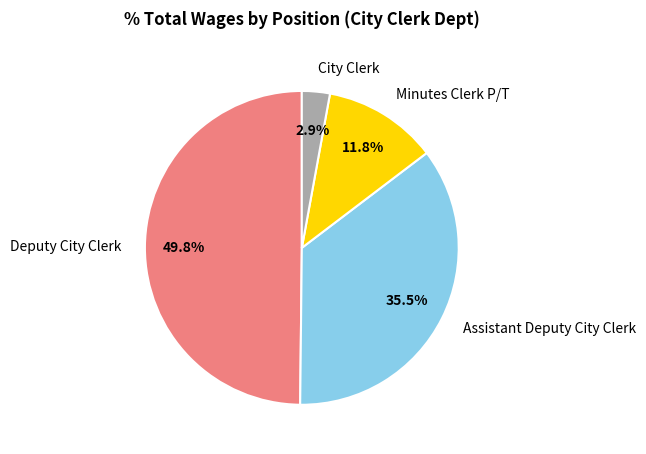

Count the number of slices in the pie.

4